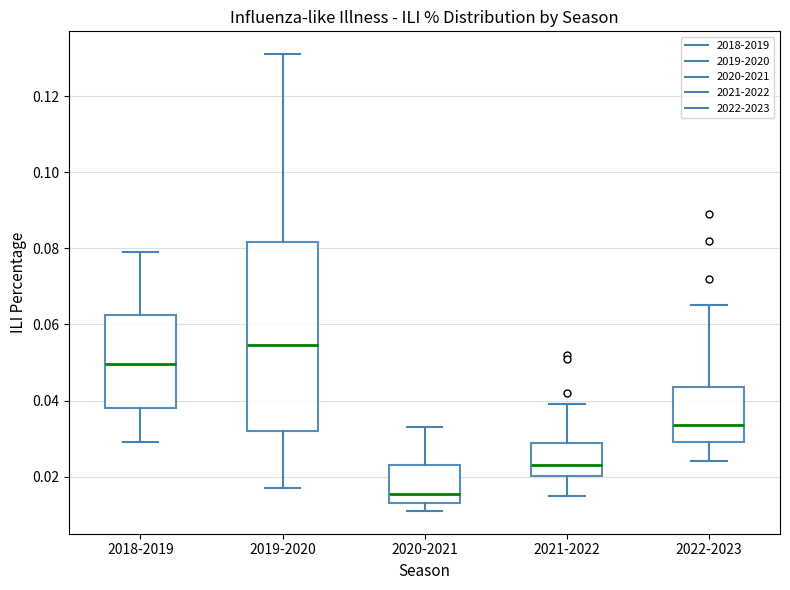

Which box has the highest median line?

2019-2020